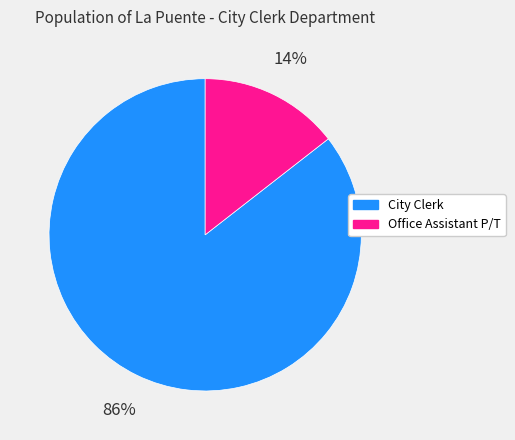

Count the number of slices in the pie.

2